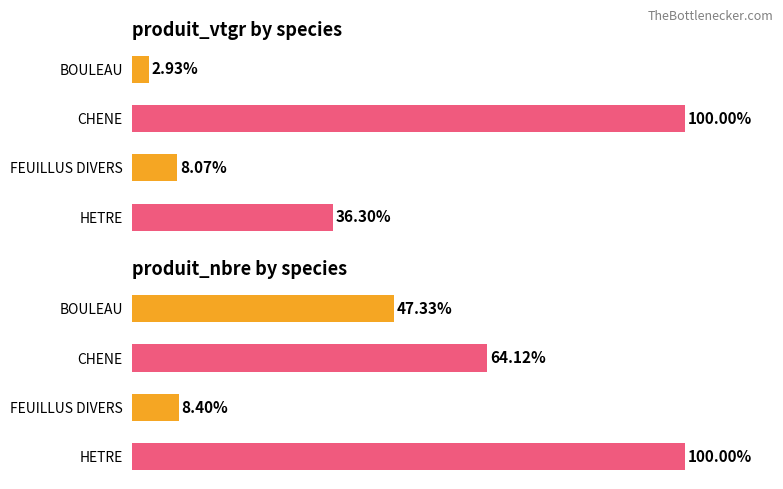

Rank the series at 8 from highest to lowest value.

produit_nbre, produit_vtgr